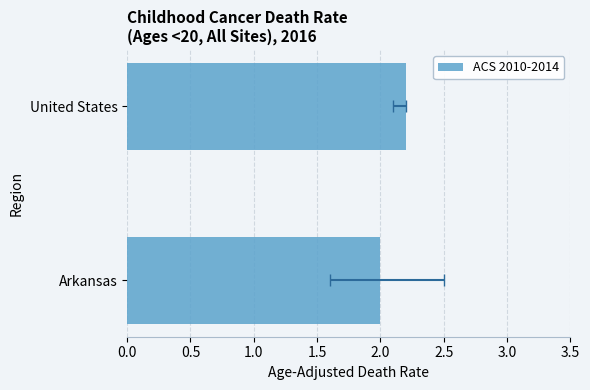

Does the chart contain stacked bars?

No